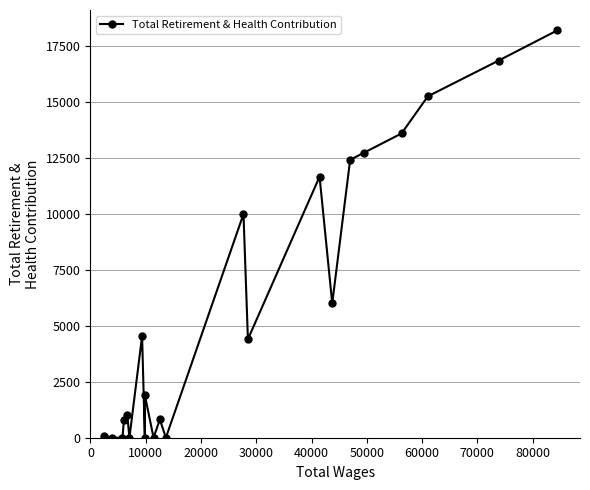

What is the average value?

5920